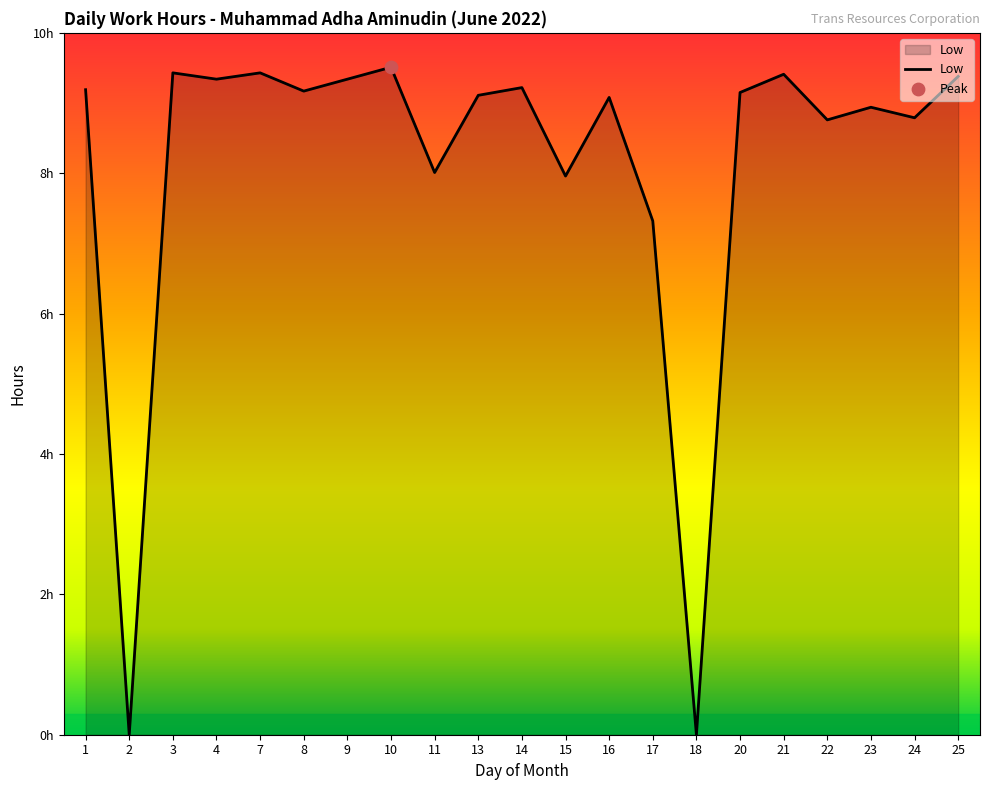

What is the change in value from 2 to 15?

+8.0